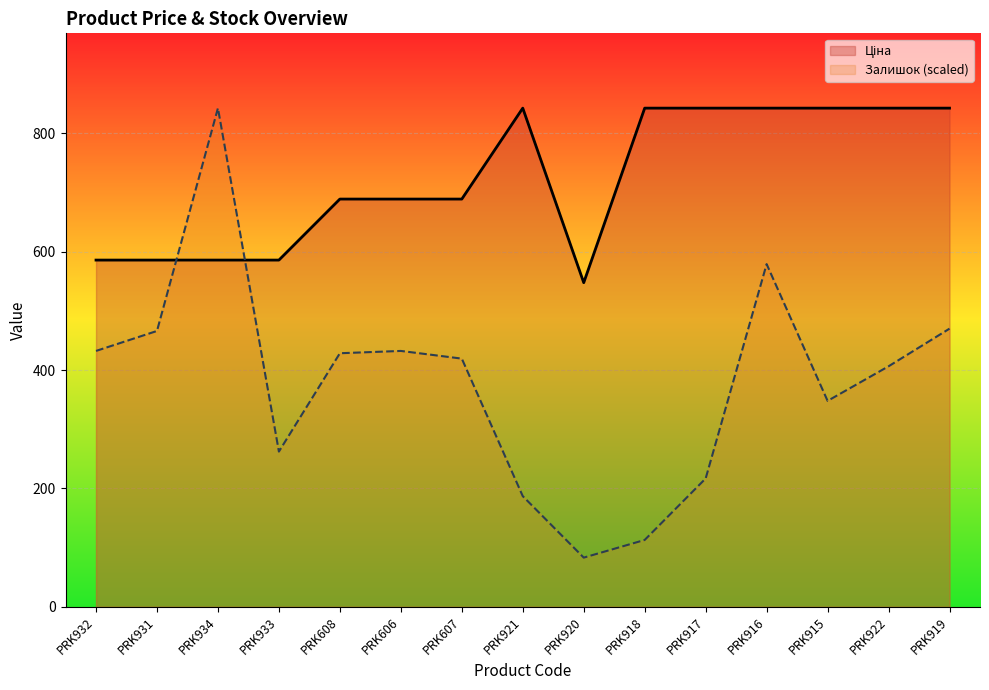

True or false: Ціна and Залишок (scaled) intersect in this chart.

True